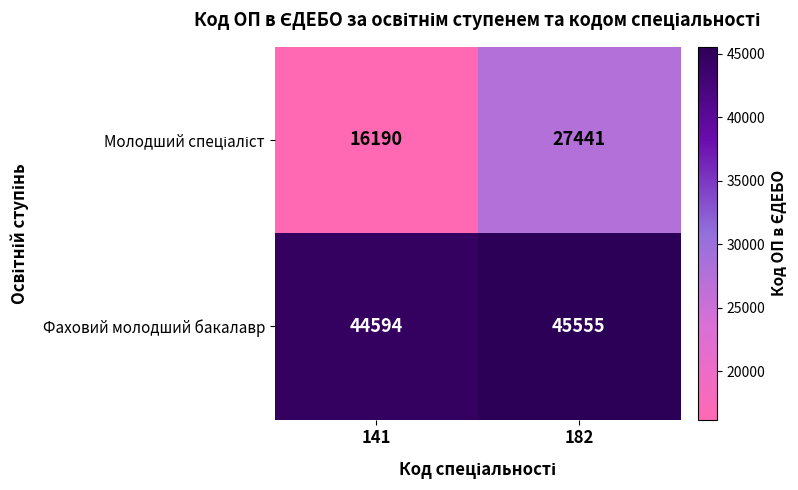

What is the difference between the highest and lowest values at 182?

18114